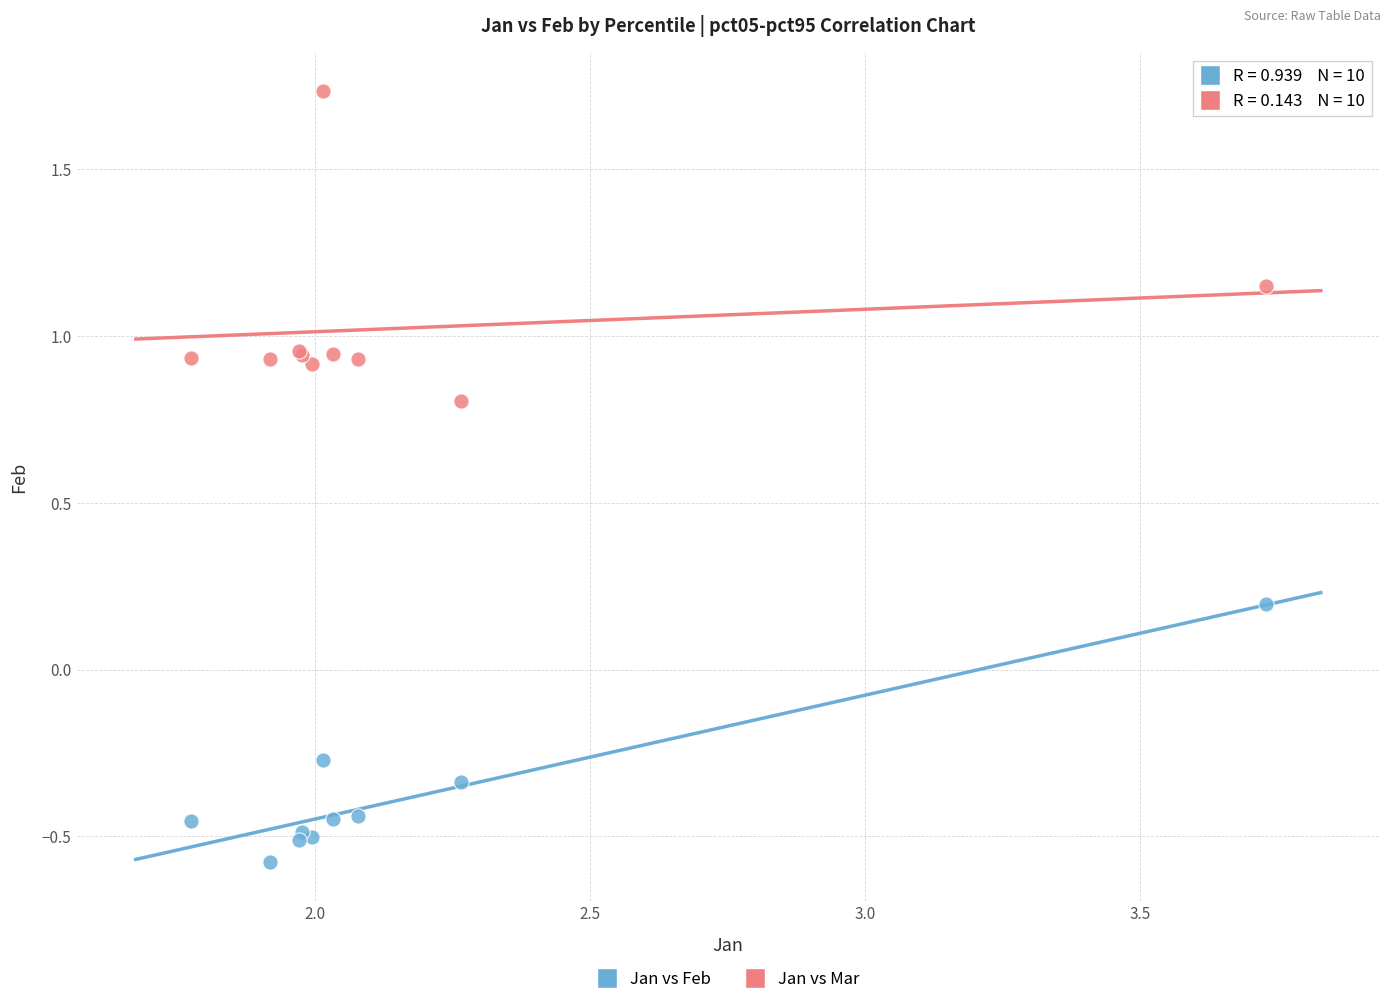

Which series reaches the minimum Y coordinate?

Jan vs Feb